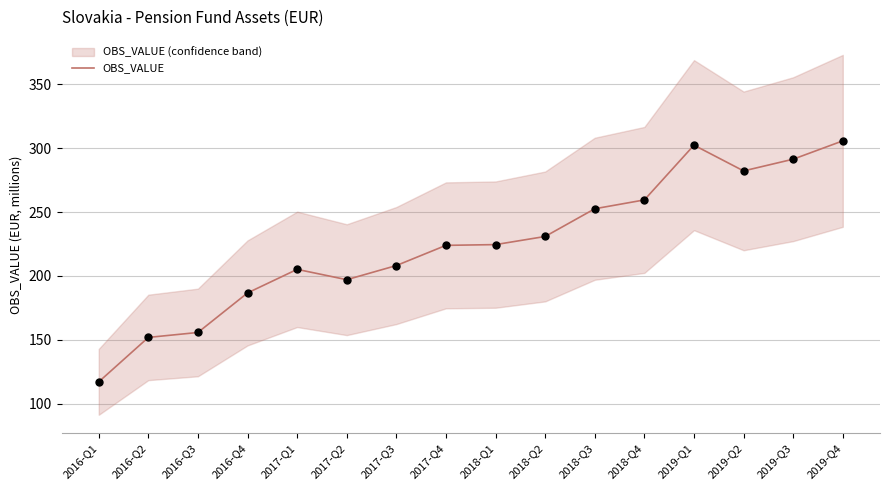

Which has a higher value, 2019-Q1 or 2018-Q4?

2019-Q1